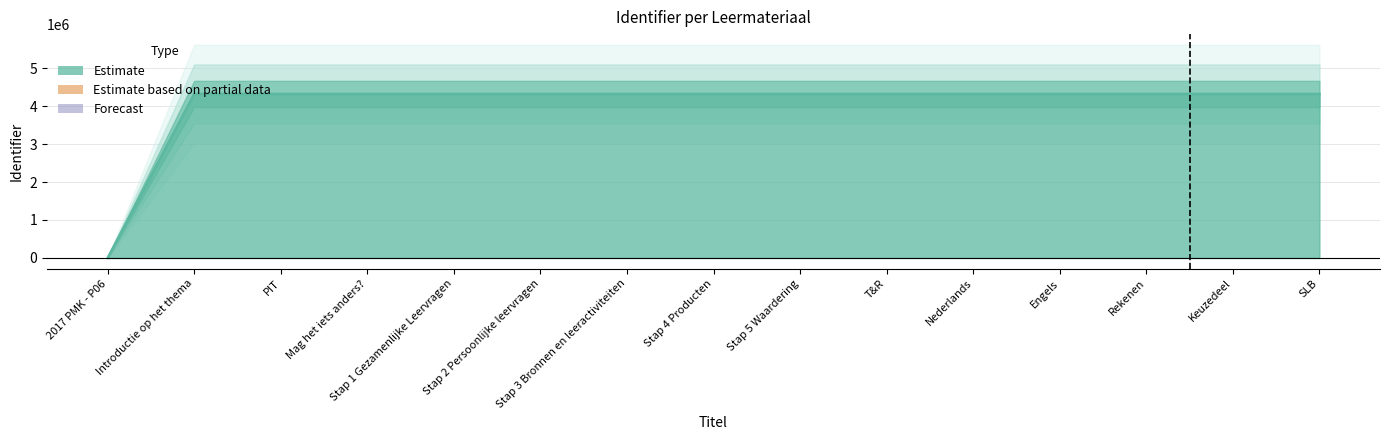

What is the sum of the values at Stap 3 Bronnen en leeractiviteiten and T&R?

8640438